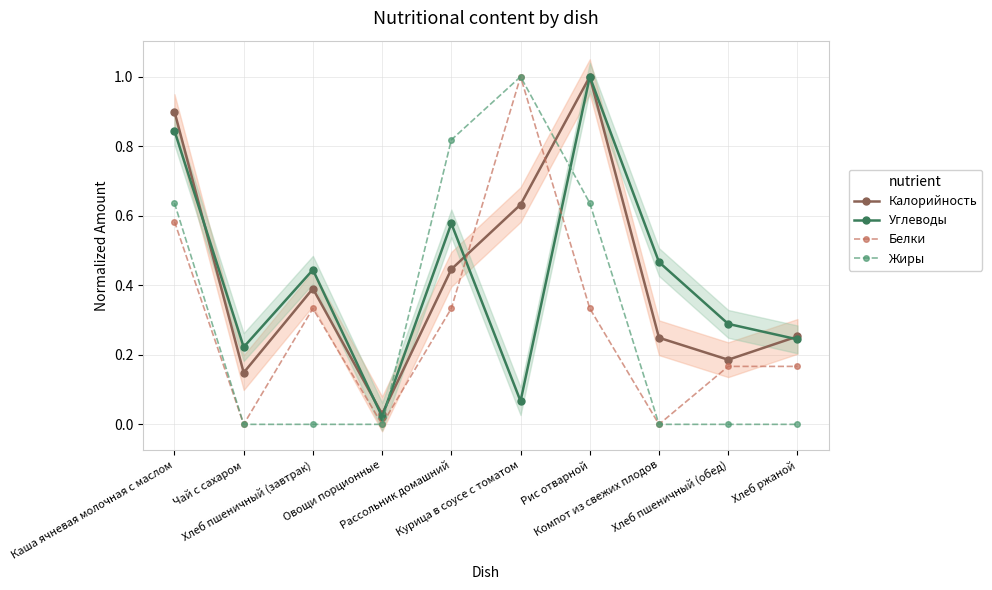

What is the approximate value of Калорийность at Чай с сахаром?

0.1